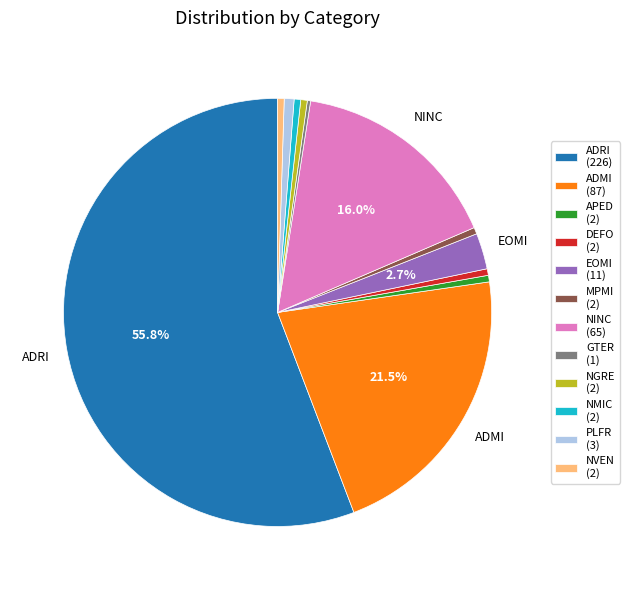

What is the ratio of the value at EOMI (11) to the value at PLFR (3)?

3.7